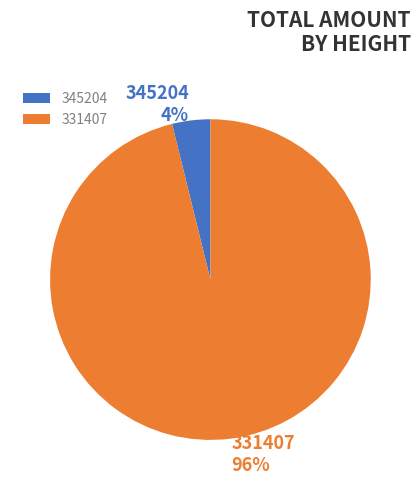

Is it true that 331407 is 96% of the pie?

True